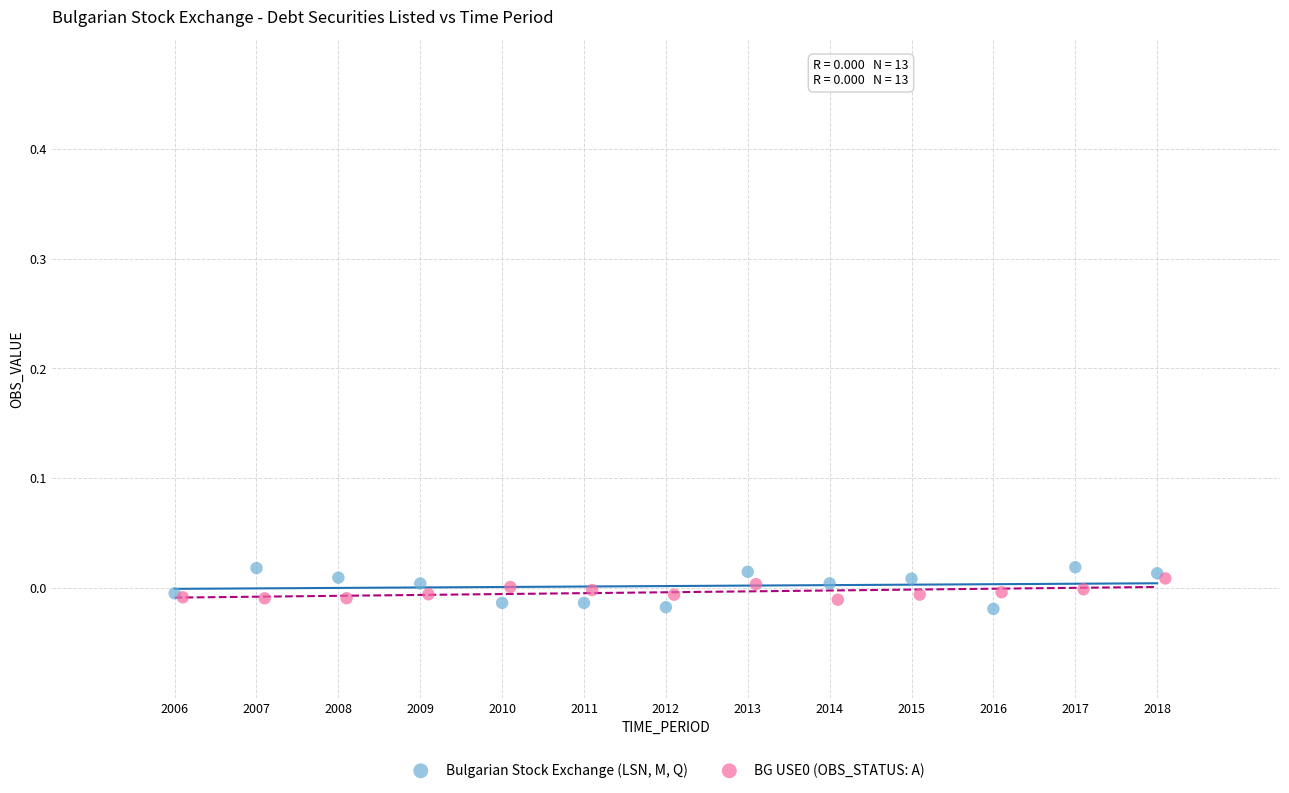

Which series has the widest spread of Y values?

Bulgarian Stock Exchange (LSN, M, Q)